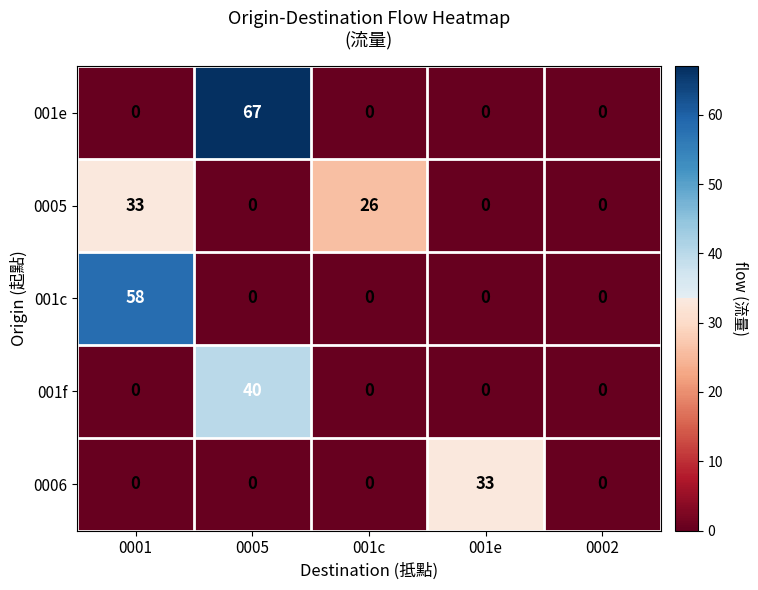

Reading right to left, transcribe all the data shown in this chart.

001e: 0002=0	001e=0	001c=0	0005=67	0001=0
0005: 0002=0	001e=0	001c=26	0005=0	0001=33
001c: 0002=0	001e=0	001c=0	0005=0	0001=58
001f: 0002=0	001e=0	001c=0	0005=40	0001=0
0006: 0002=0	001e=33	001c=0	0005=0	0001=0